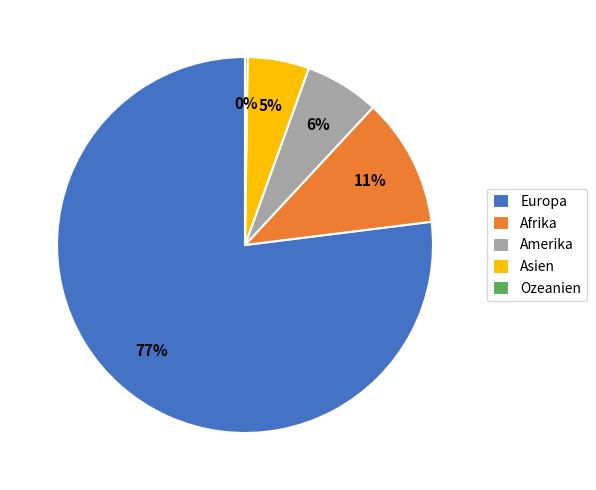

To the nearest percent, what portion does Asien represent?

5%